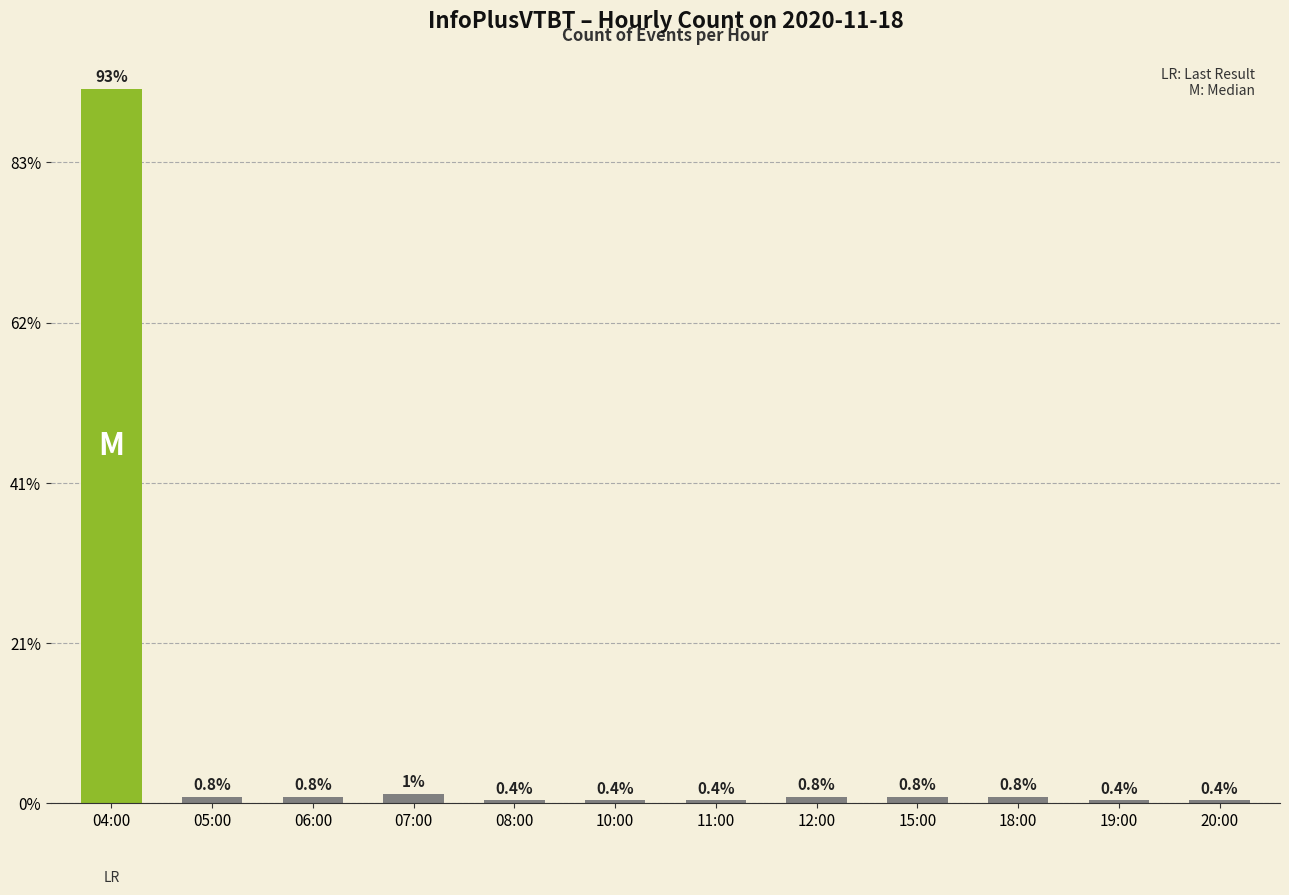

Reading left to right, list all the values displayed in this chart.

223	2	2	3	1	1	1	2	2	2	1	1